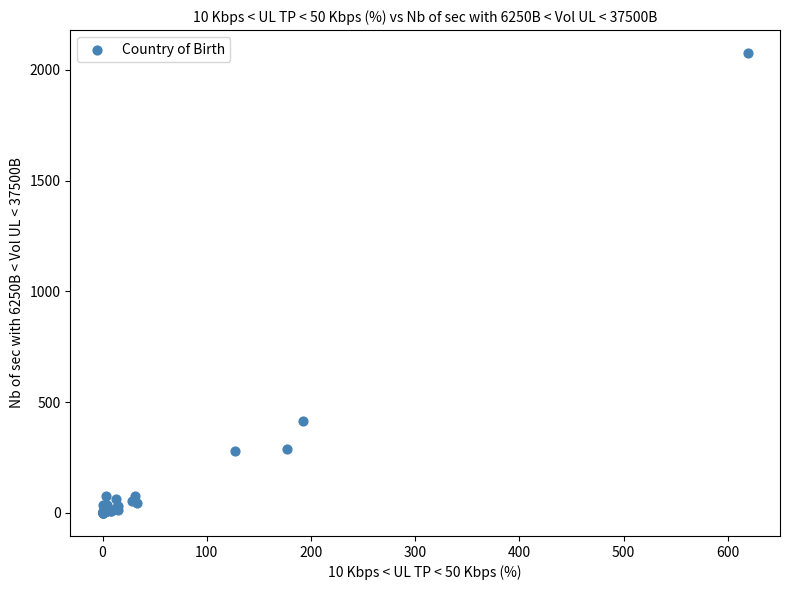

What Y value in the scatter plot is closest to 1038?

417